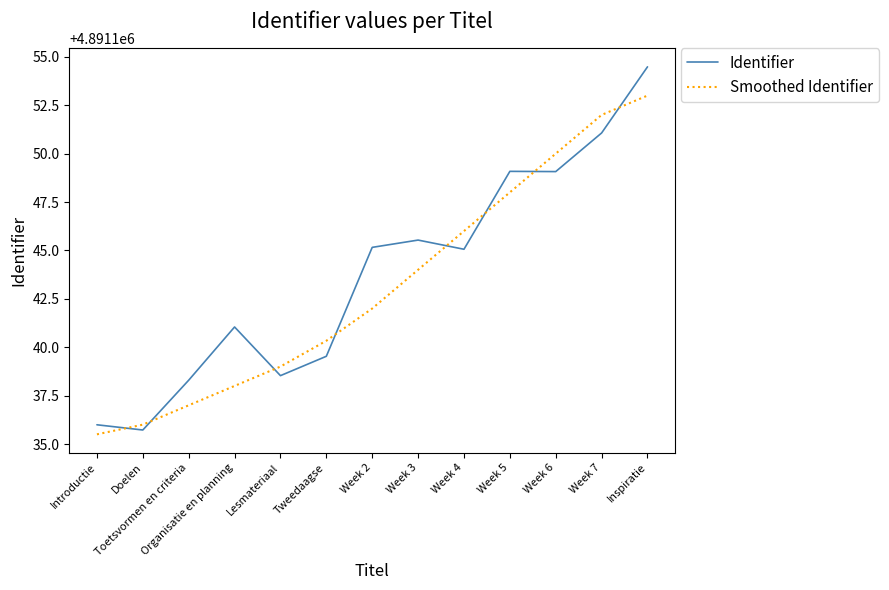

The value of Identifier at Week 5 is 7806023.9. True or false?

False